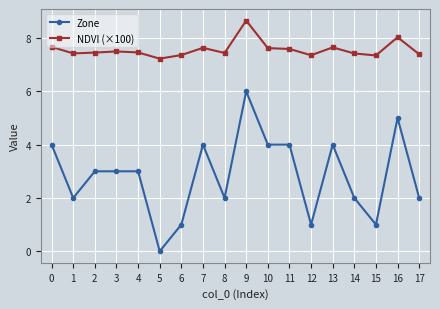

Which series changed the most between 7 and 9?

Zone